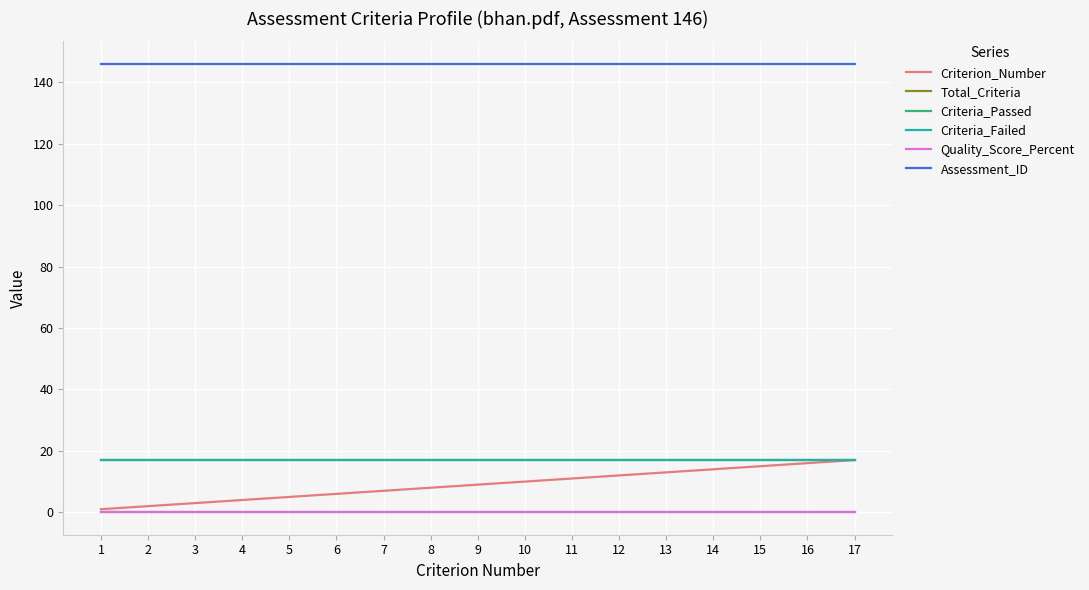

Reading right to left, transcribe all the data shown in this chart.

Criterion_Number: 17=17	16=16	15=15	14=14	13=13	12=12	11=11	10=10	9=9	8=8	7=7	6=6	5=5	4=4	3=3	2=2	1=1
Total_Criteria: 17=17	16=17	15=17	14=17	13=17	12=17	11=17	10=17	9=17	8=17	7=17	6=17	5=17	4=17	3=17	2=17	1=17
Criteria_Passed: 17=0	16=0	15=0	14=0	13=0	12=0	11=0	10=0	9=0	8=0	7=0	6=0	5=0	4=0	3=0	2=0	1=0
Criteria_Failed: 17=17	16=17	15=17	14=17	13=17	12=17	11=17	10=17	9=17	8=17	7=17	6=17	5=17	4=17	3=17	2=17	1=17
Quality_Score_Percent: 17=0	16=0	15=0	14=0	13=0	12=0	11=0	10=0	9=0	8=0	7=0	6=0	5=0	4=0	3=0	2=0	1=0
Assessment_ID: 17=146	16=146	15=146	14=146	13=146	12=146	11=146	10=146	9=146	8=146	7=146	6=146	5=146	4=146	3=146	2=146	1=146